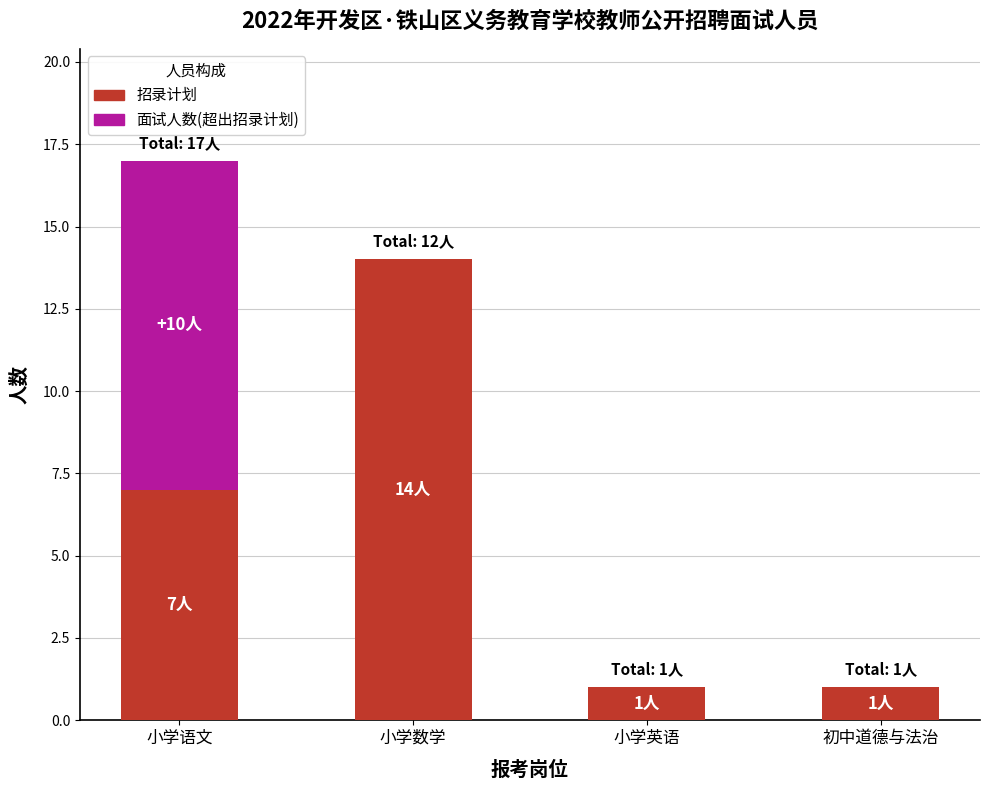

What is the highest value of the 招录计划 series?

14